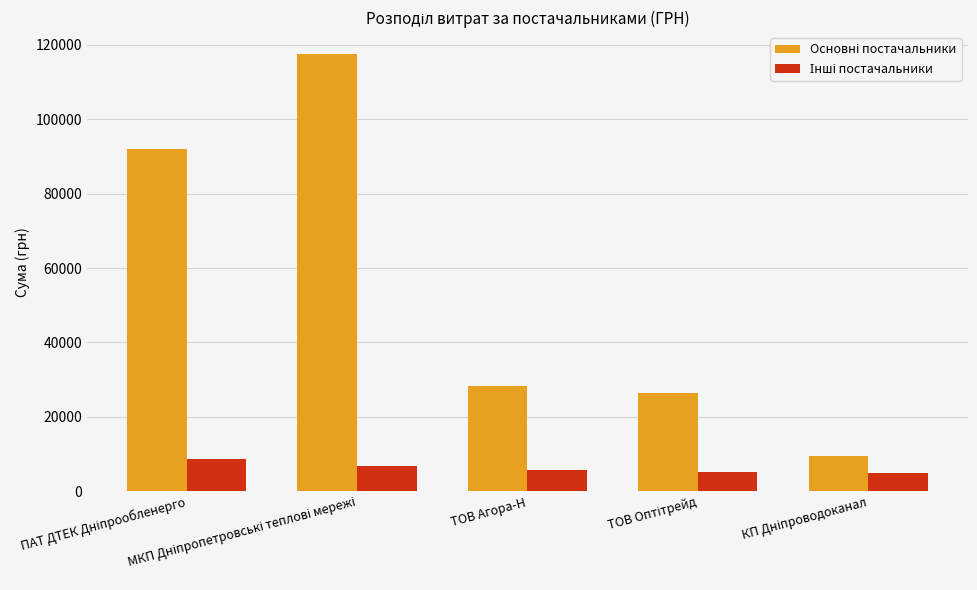

How many distinct data groups are displayed?

2